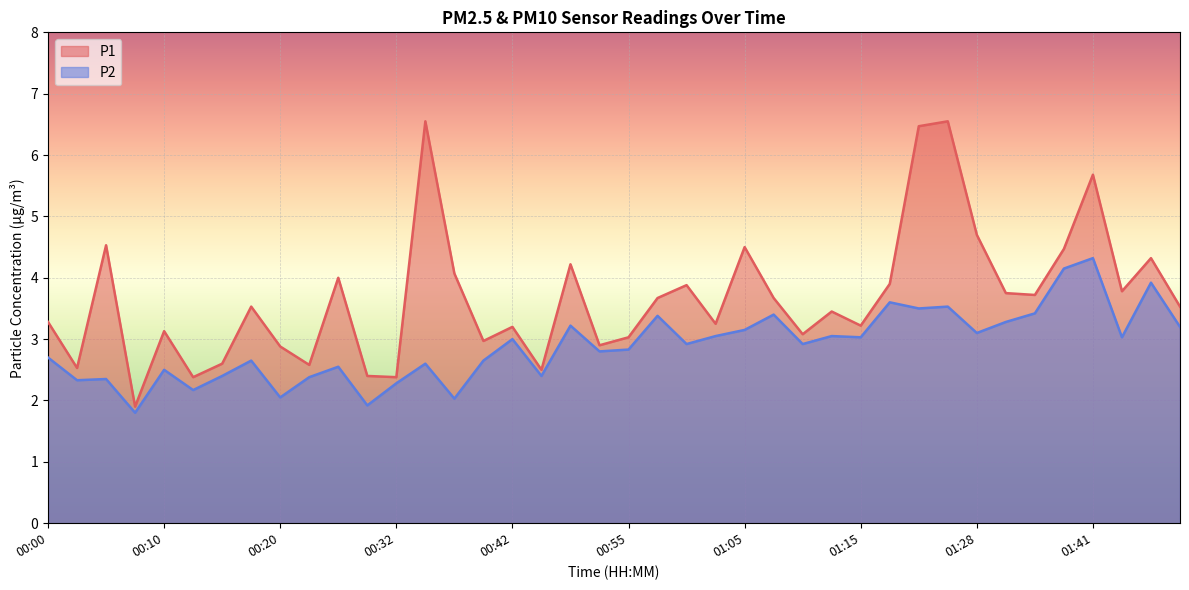

Rank the series at 00:32 from lowest to highest value.

P2, P1